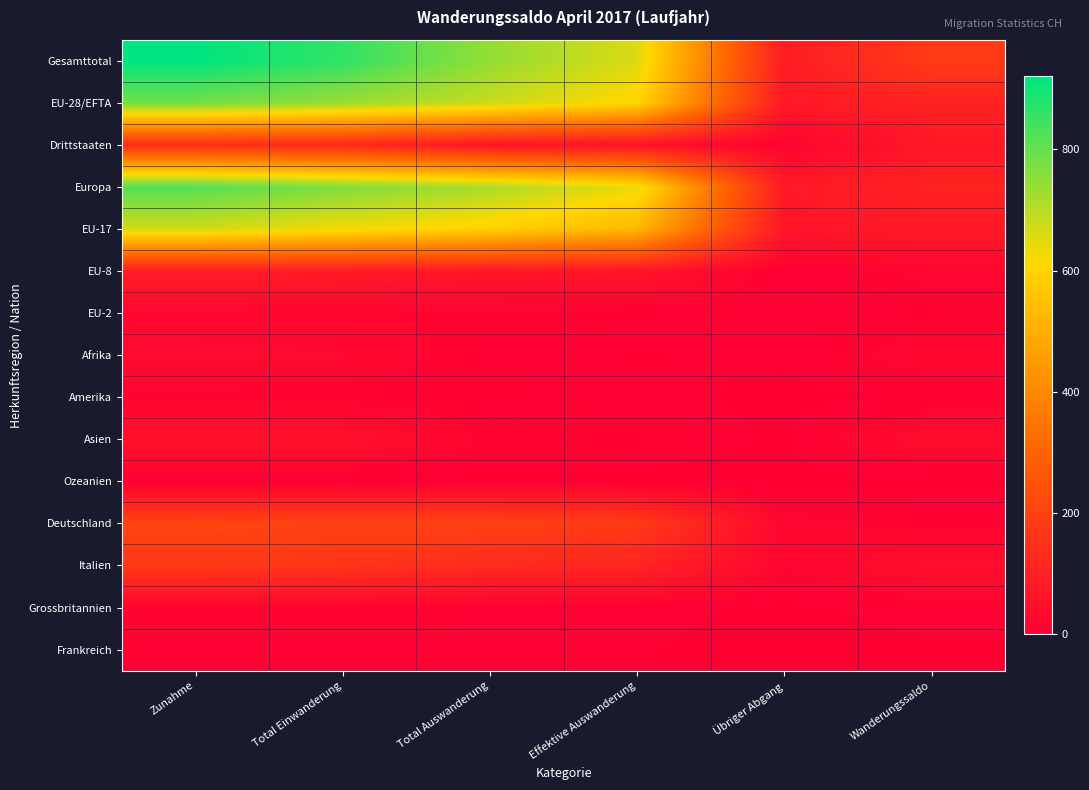

Rank the series at Zunahme from highest to lowest value.

Gesamttotal, Europa, EU-28/EFTA, EU-17, Deutschland, Italien, Drittstaaten, EU-8, Asien, Afrika, EU-2, Grossbritannien, Amerika, Frankreich, Ozeanien